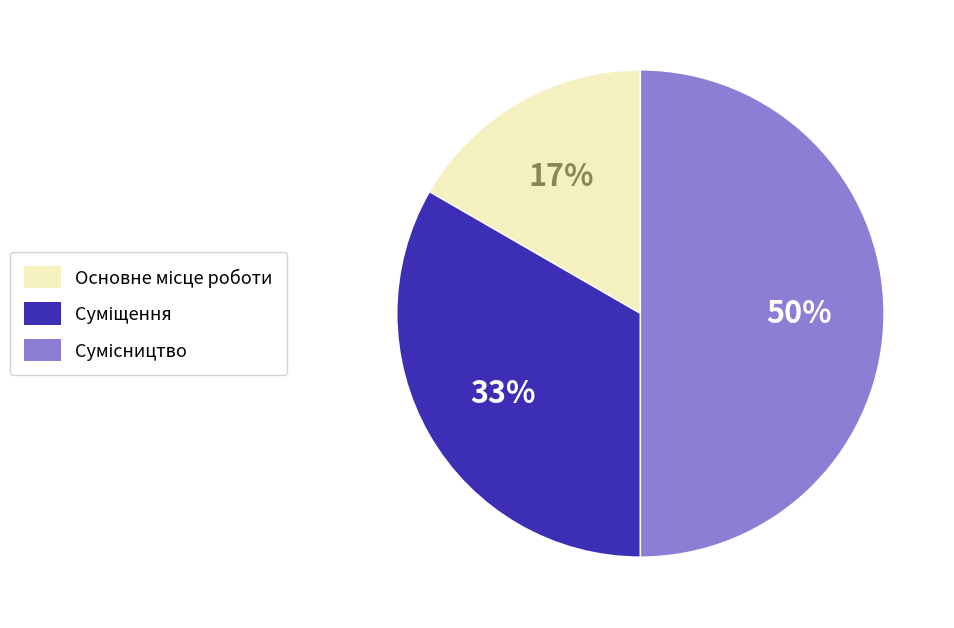

To the nearest percent, what is the average slice percentage?

33%